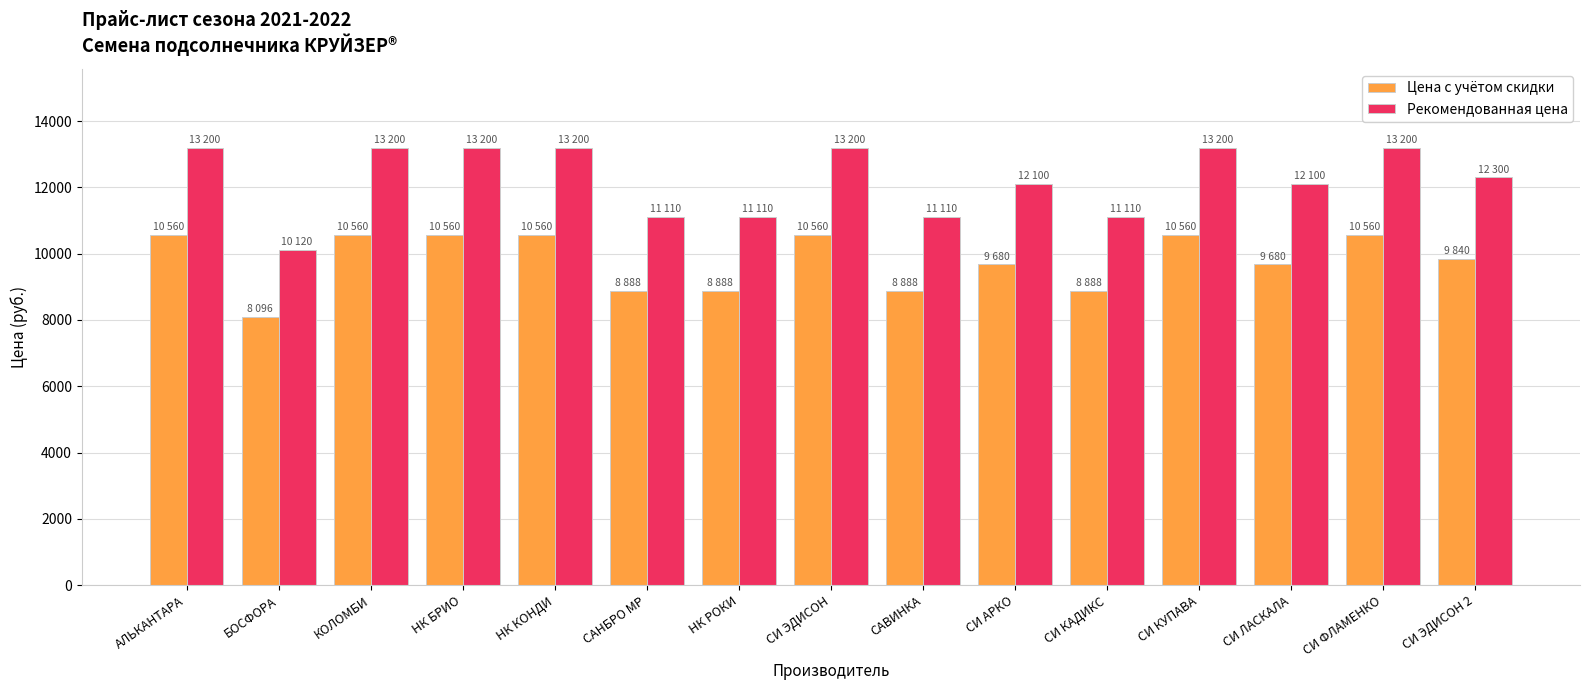

At how many categories does at least one series exceed 8134?

15